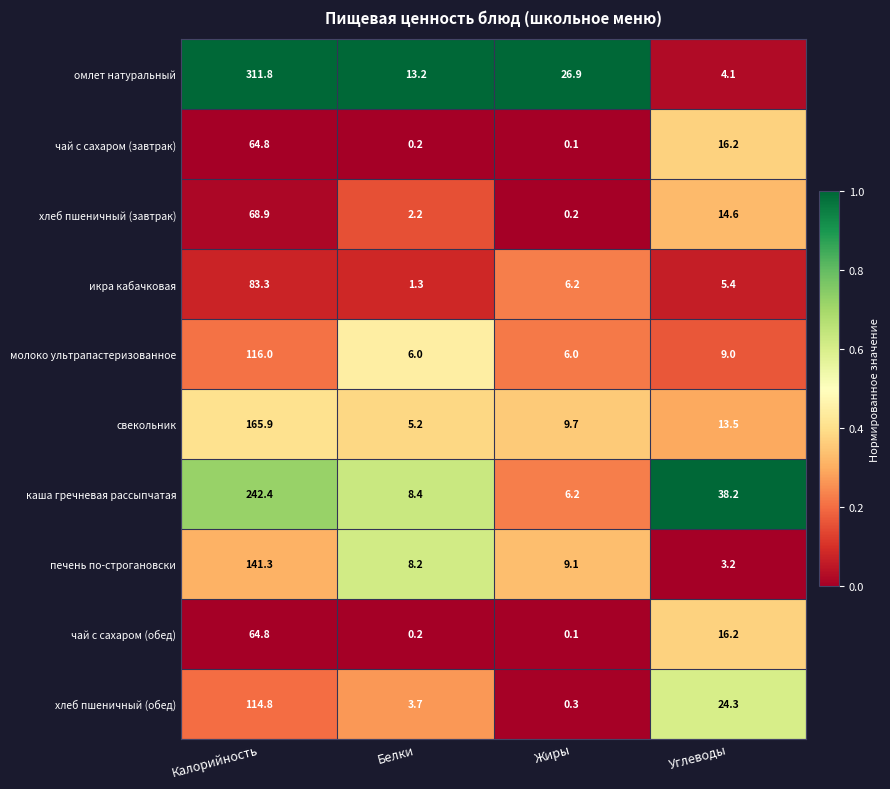

What is the total value across all series at Калорийность?

1374.0